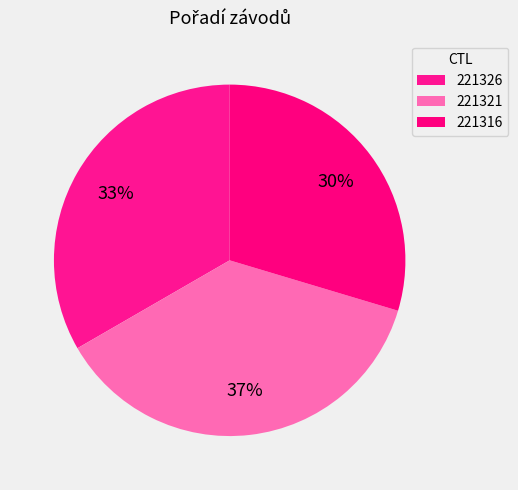

To the nearest percent, what percentage of the pie is 221316?

30%